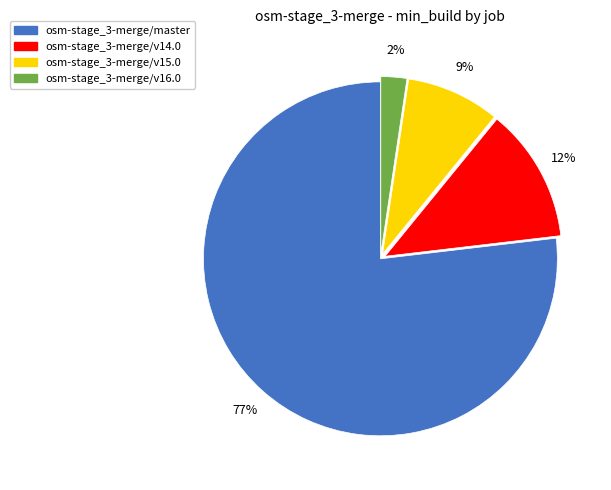

Is the sum of osm-stage_3-merge/master and osm-stage_3-merge/v14.0 greater than half?

Yes